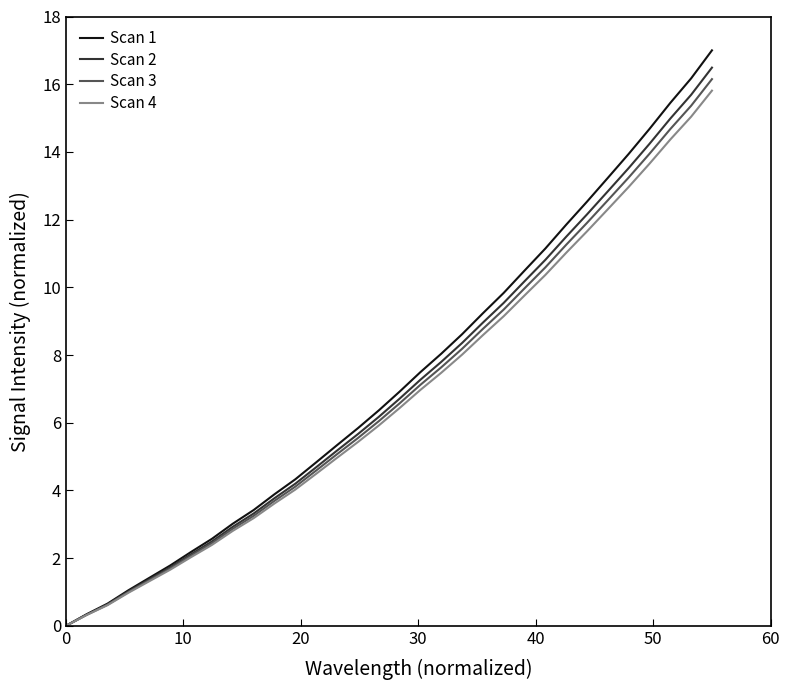

What is the greatest value displayed?

17.0